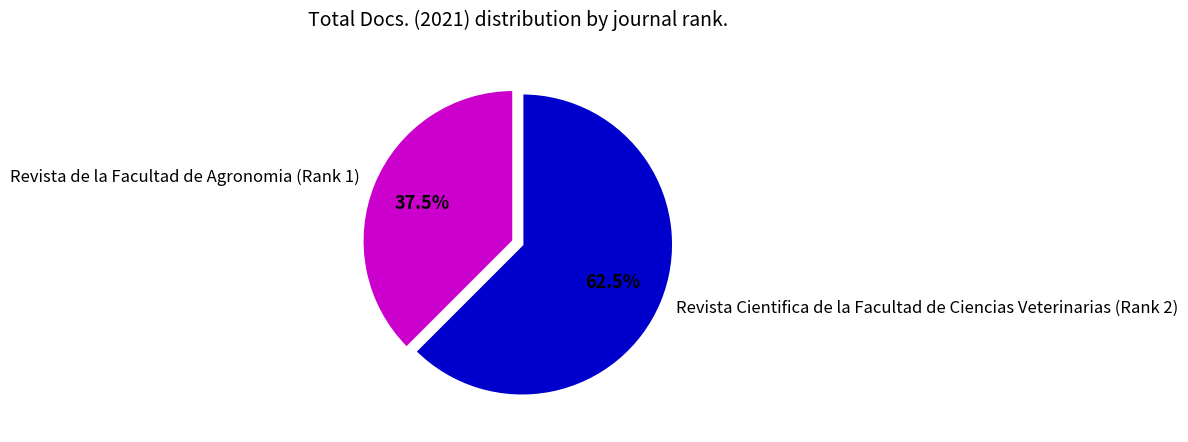

To the nearest percent, what is the average slice percentage?

50%